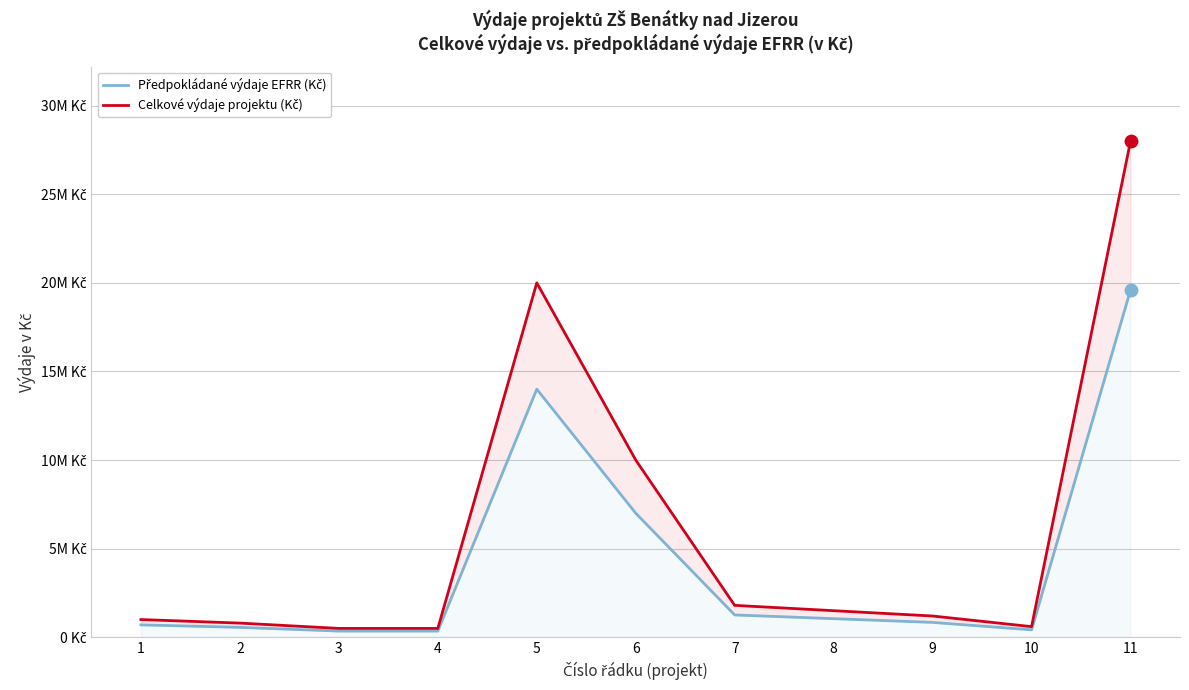

Which series contains the highest Y value?

Celkové výdaje projektu (Kč)